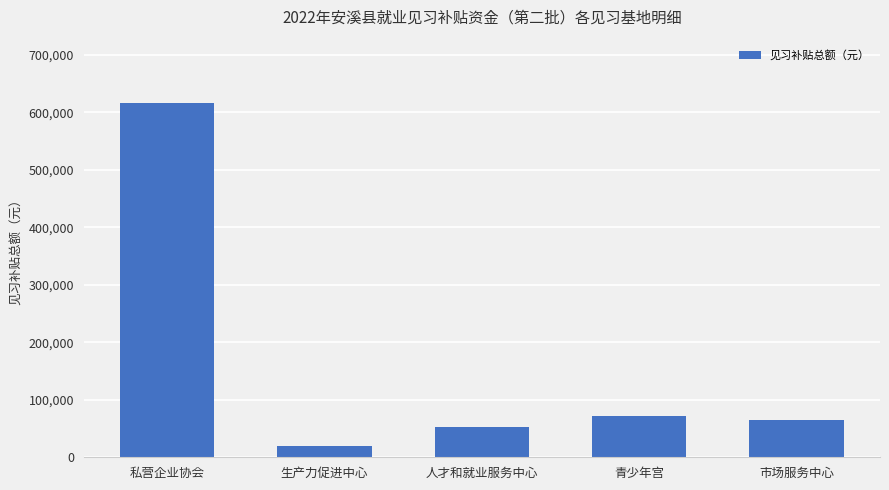

Reading left to right, what are all the values shown in this chart?

私营企业协会=615480	生产力促进中心=19320	人才和就业服务中心=52440	青少年宫=71760	市场服务中心=64660